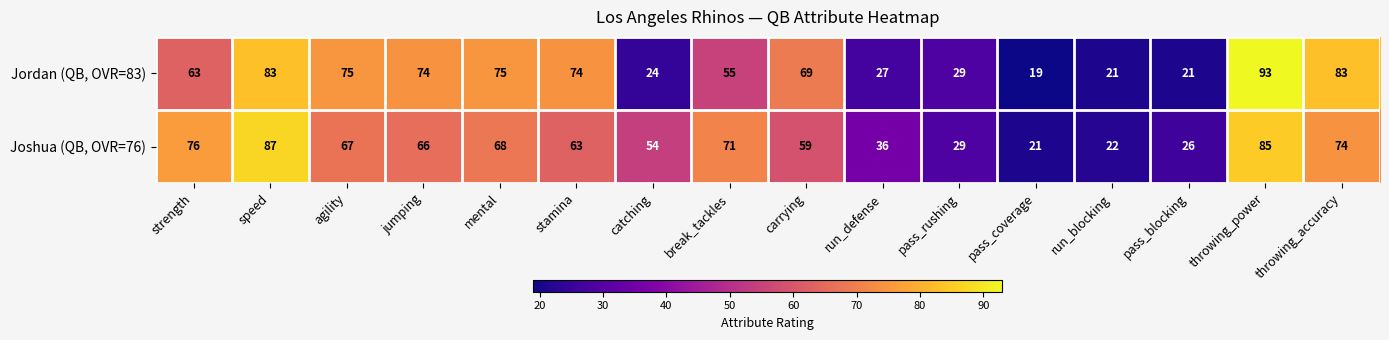

Rank the series at catching from highest to lowest value.

Joshua (QB, OVR=76), Jordan (QB, OVR=83)